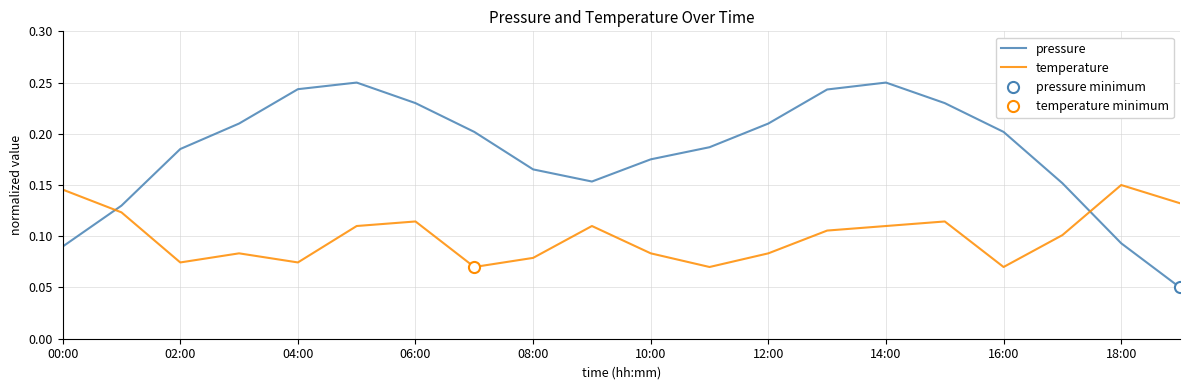

True or false: pressure and temperature intersect in this chart.

True